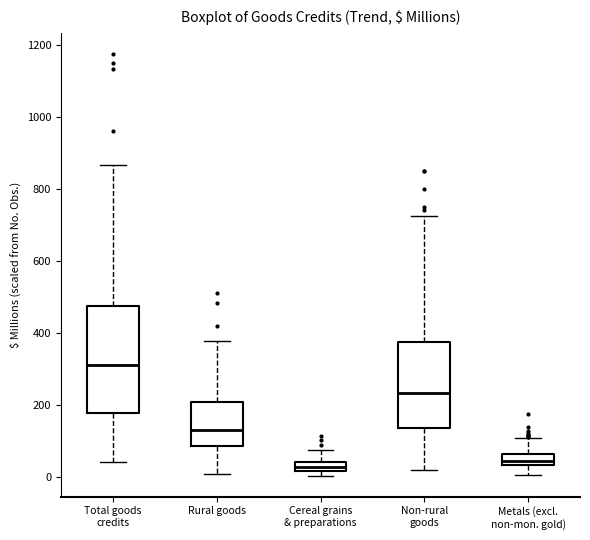

Which box has the highest median line?

Total goods credits